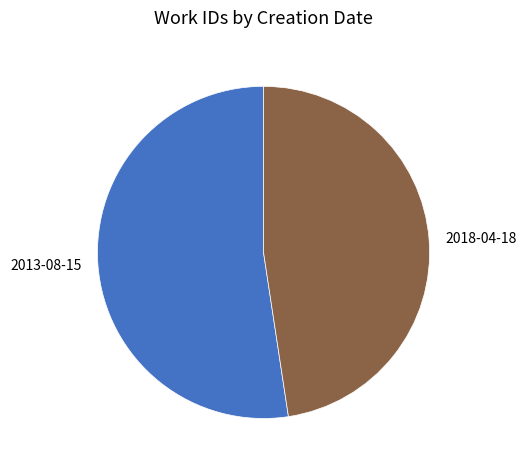

Does any single category account for the majority?

Yes